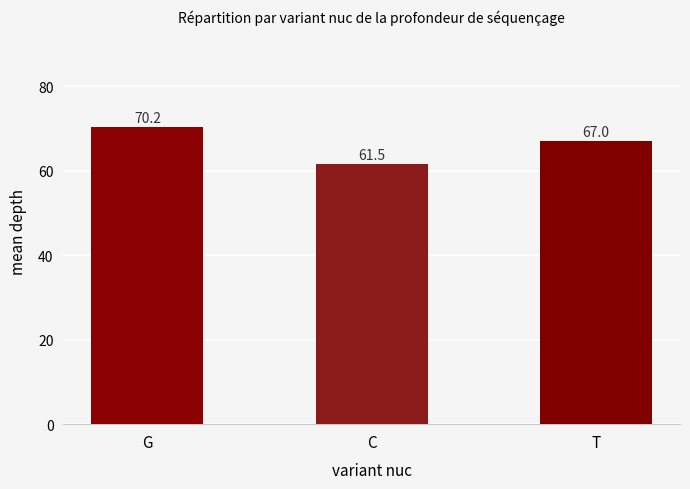

Which has a higher value, G or C?

G